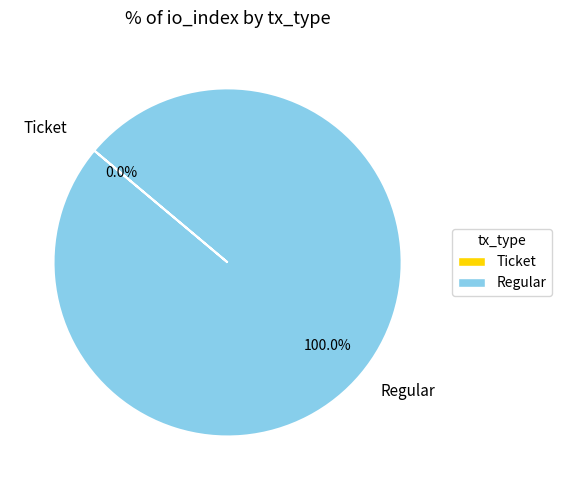

Which category has the biggest portion of the pie?

Regular